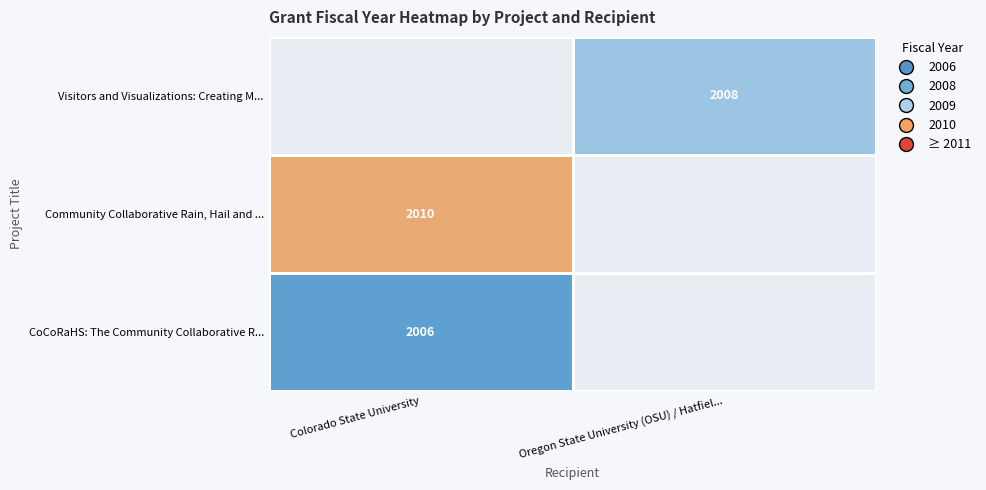

Is it true that CoCoRaHS: The Community Collaborative R... equals 2006 at Colorado State University?

True